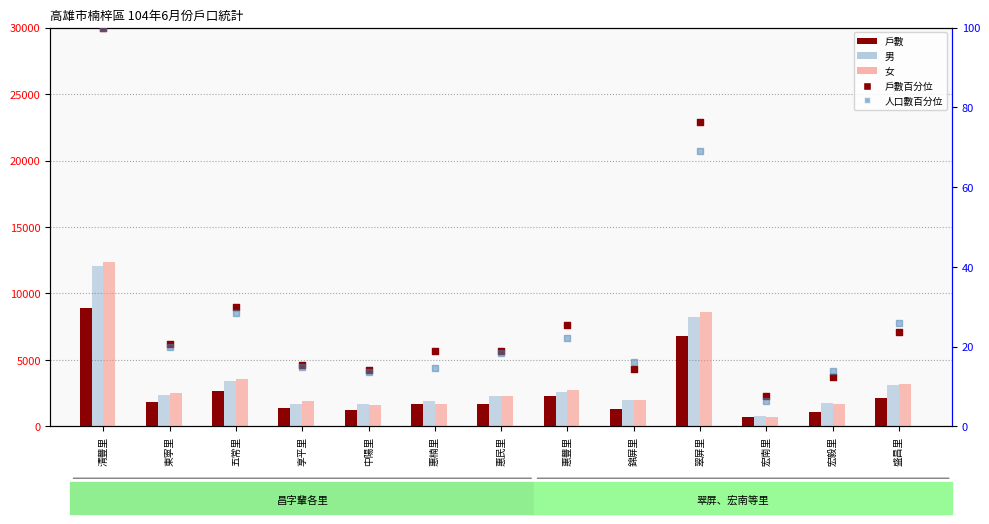

Which series reaches the maximum Y coordinate?

女